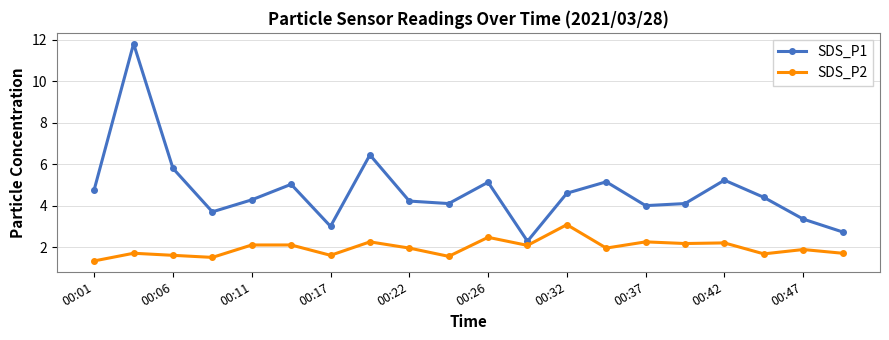

List the series in order of their overall mean, highest first.

SDS_P1, SDS_P2